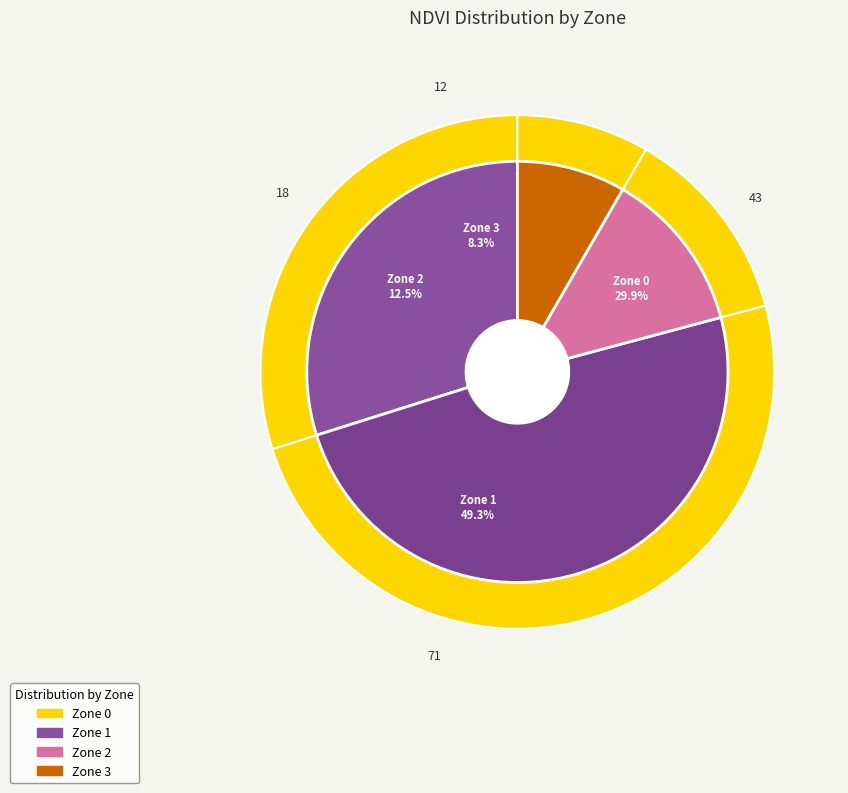

Is there a majority slice in this chart?

No